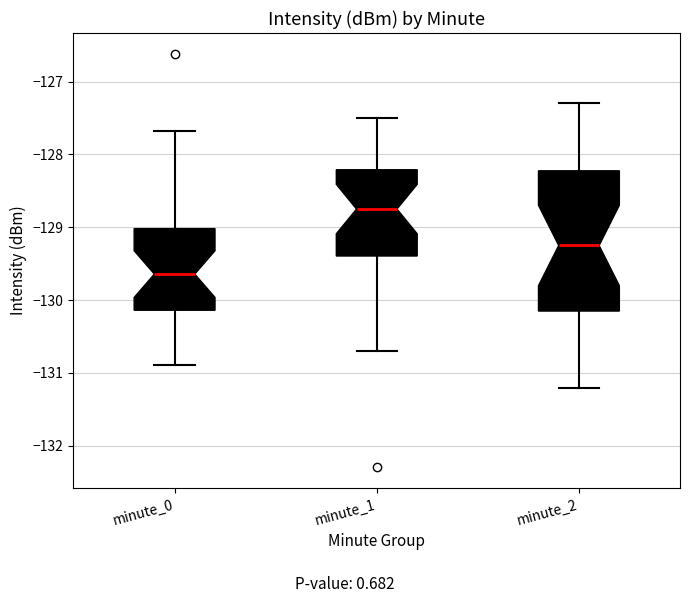

Which box is the tallest, from its lower edge to its upper edge?

minute_2